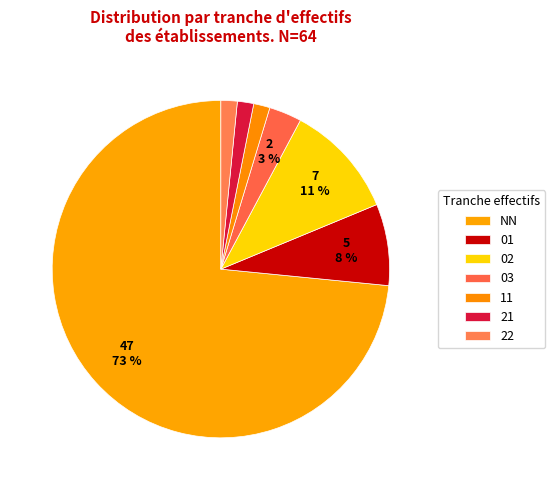

Between 22 and NN, which is larger?

NN